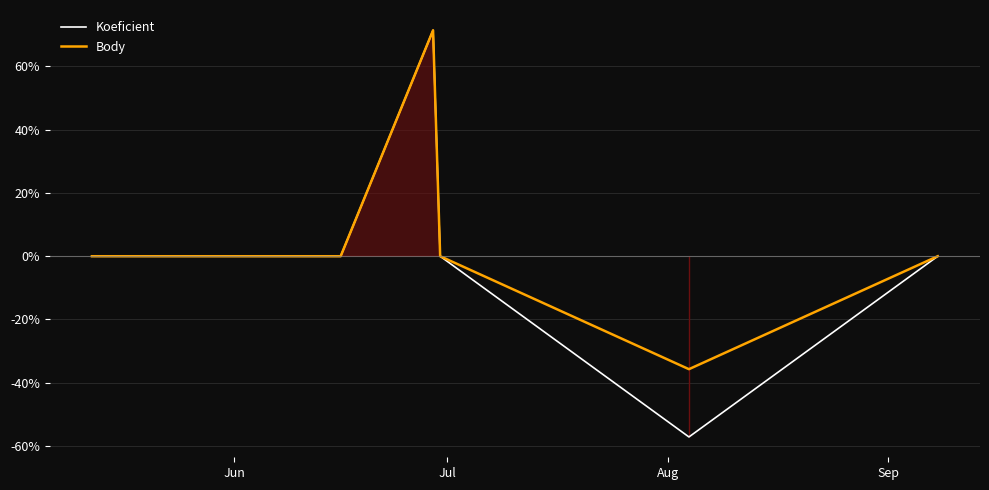

How many values in Body are below zero?

1